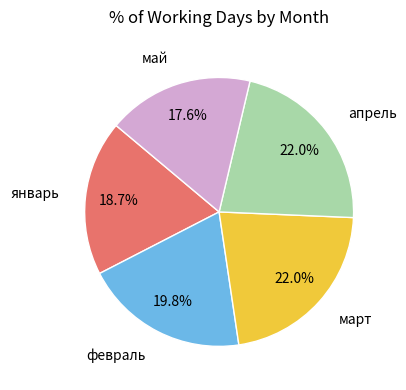

What is the smallest slice in the pie chart?

май